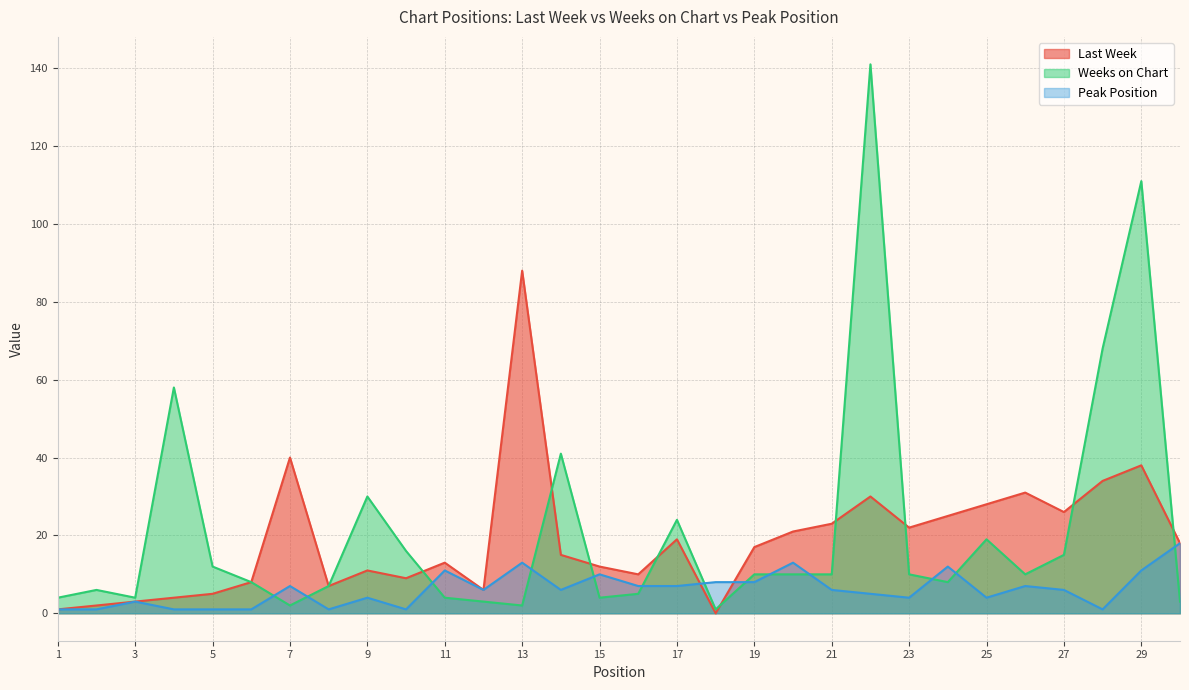

Reading right to left, what are all the values shown in this chart?

Last Week: 18	38	34	26	31	28	25	22	30	23	21	17	0	19	10	12	15	88	6	13	9	11	7	40	8	5	4	3	2	1
Weeks on Chart: 3	111	68	15	10	19	8	10	141	10	10	10	1	24	5	4	41	2	3	4	16	30	7	2	8	12	58	4	6	4
Peak Position: 18	11	1	6	7	4	12	4	5	6	13	8	8	7	7	10	6	13	6	11	1	4	1	7	1	1	1	3	1	1